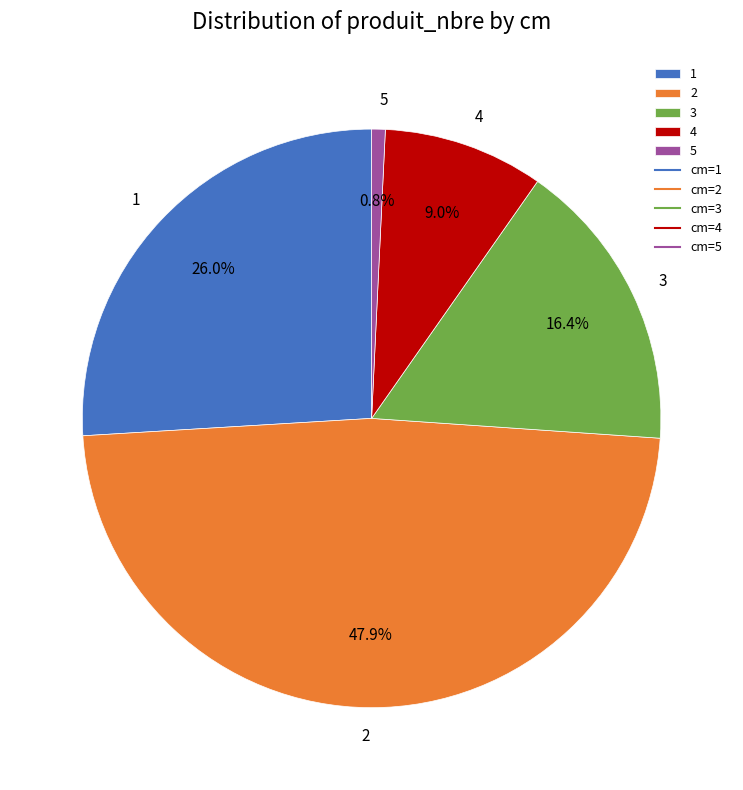

What percentage is the 5 slice, to the nearest percent?

1%